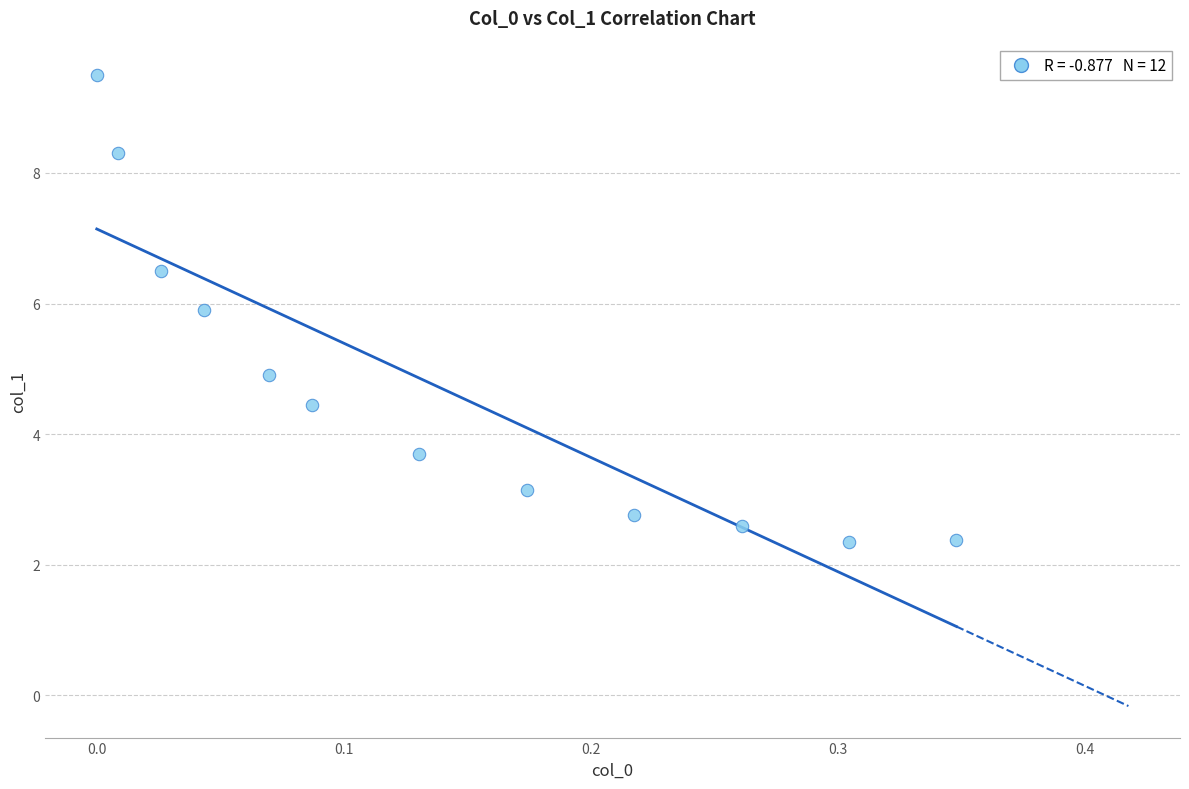

What is the range of X values (max minus min)?

0.3